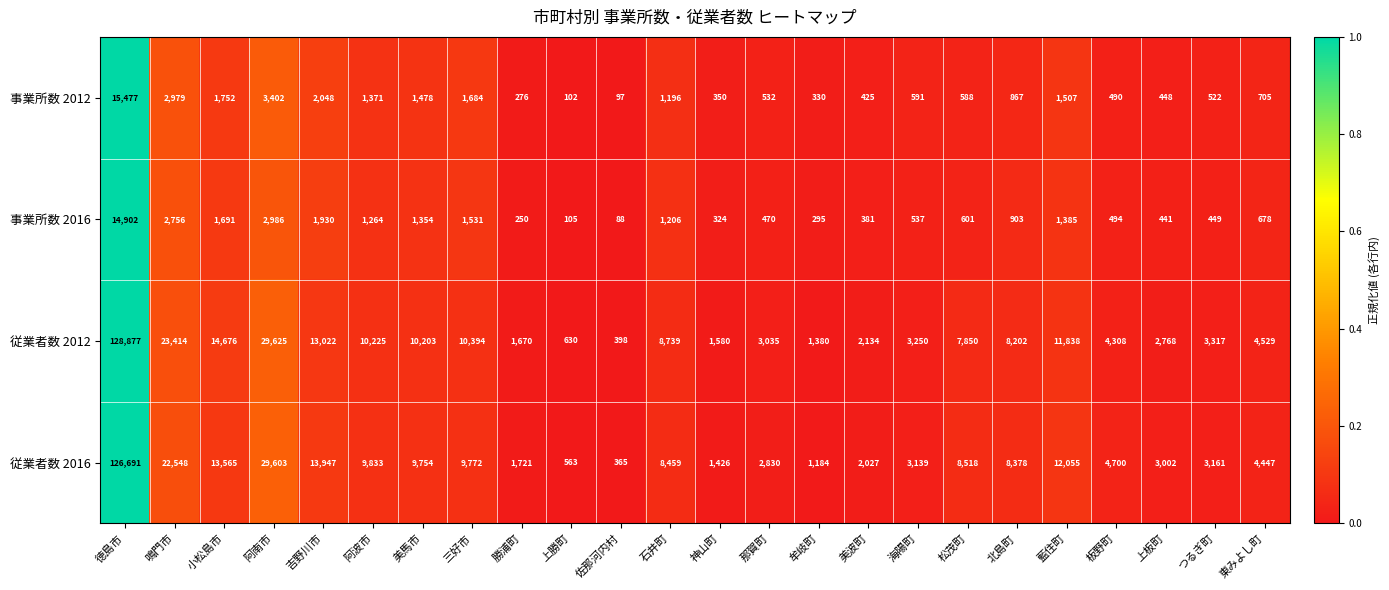

How many categories are shown in the chart?

24